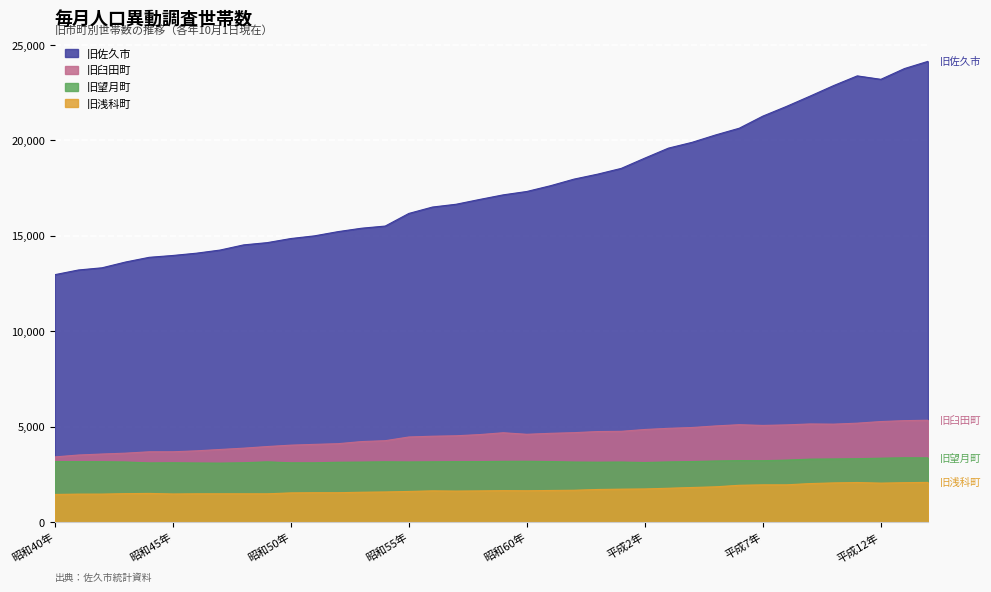

Between 平成5年 and 平成9年, which is larger?

平成9年